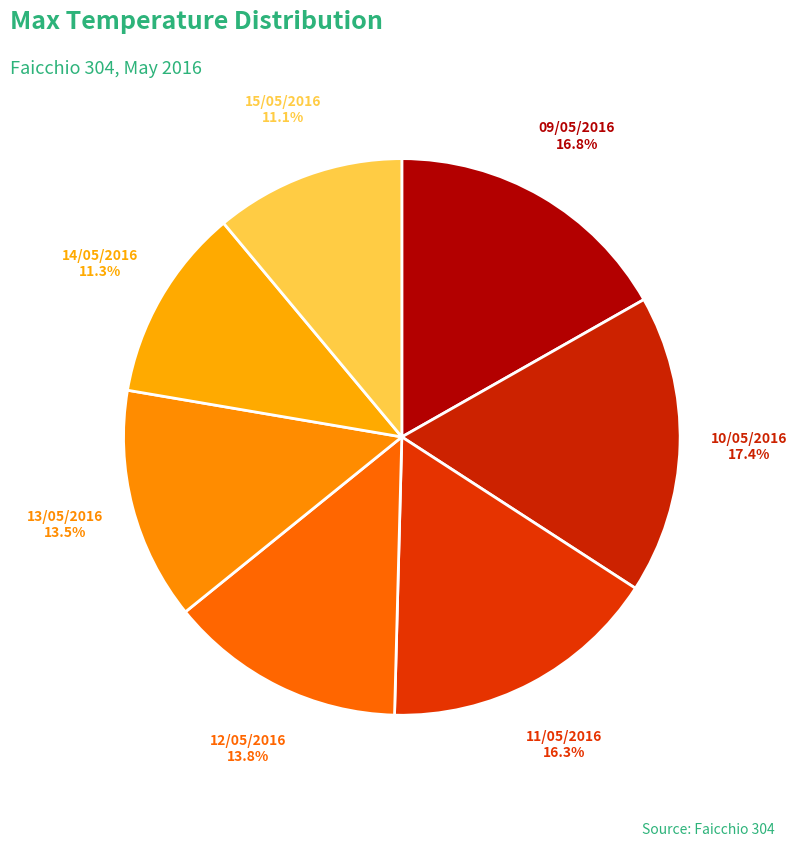

Which slice is the largest?

10/05/2016